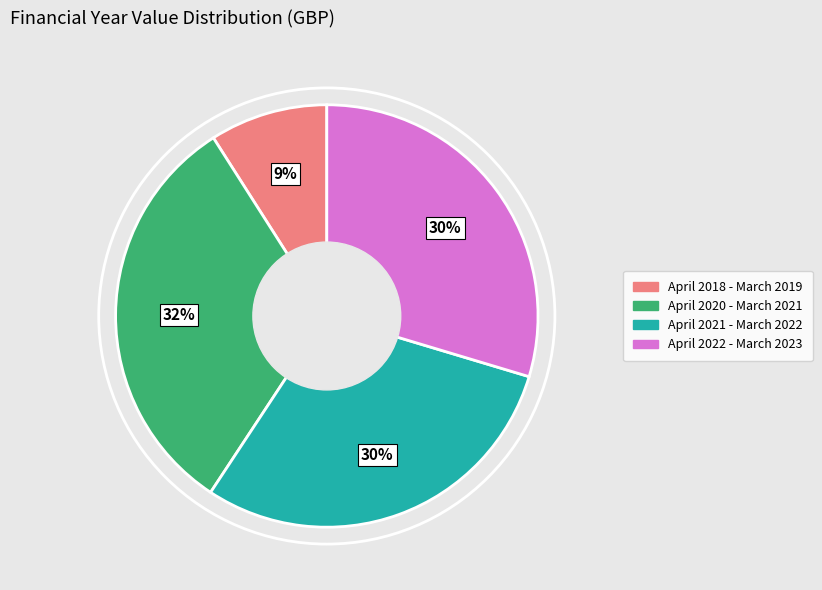

To the nearest percent, what is the difference between the April 2018 - March 2019 and April 2021 - March 2022 slice percentages?

21%